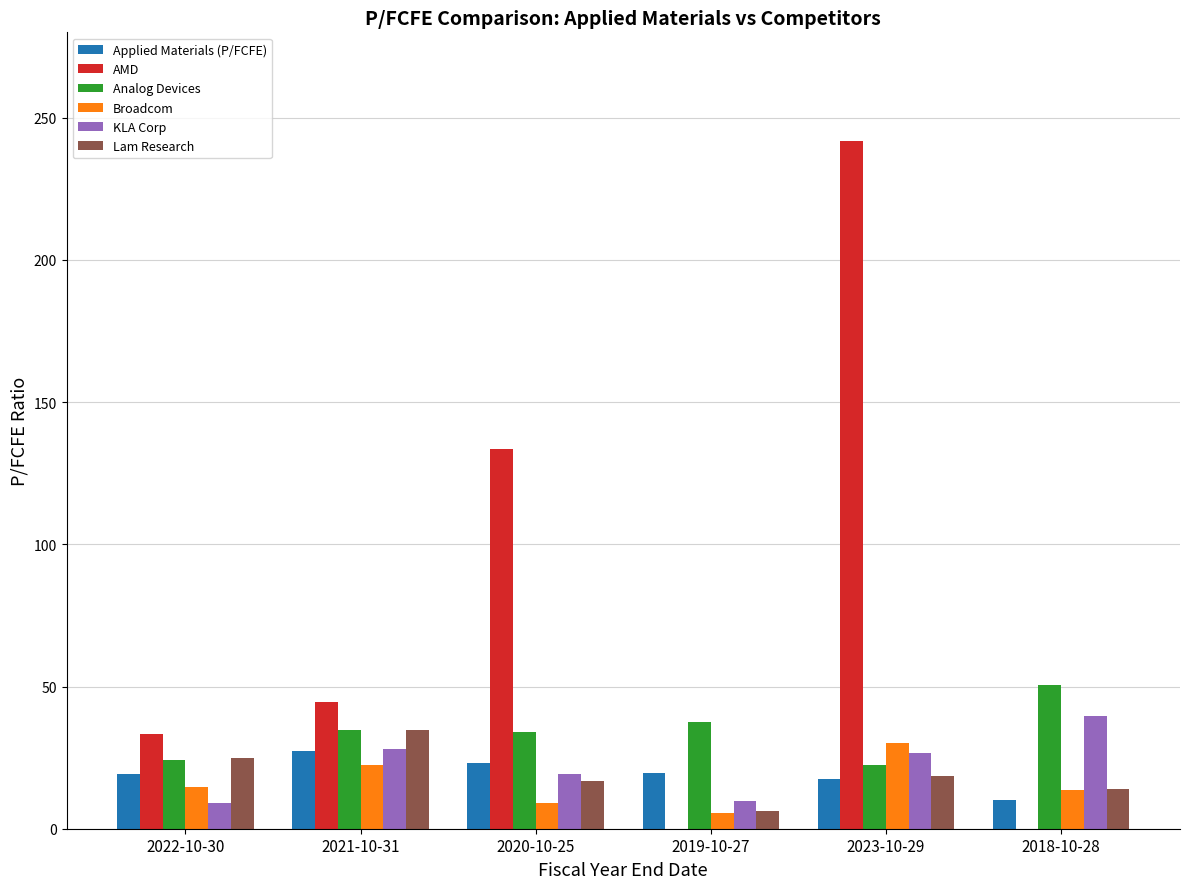

Which series has the largest range (max minus min)?

AMD